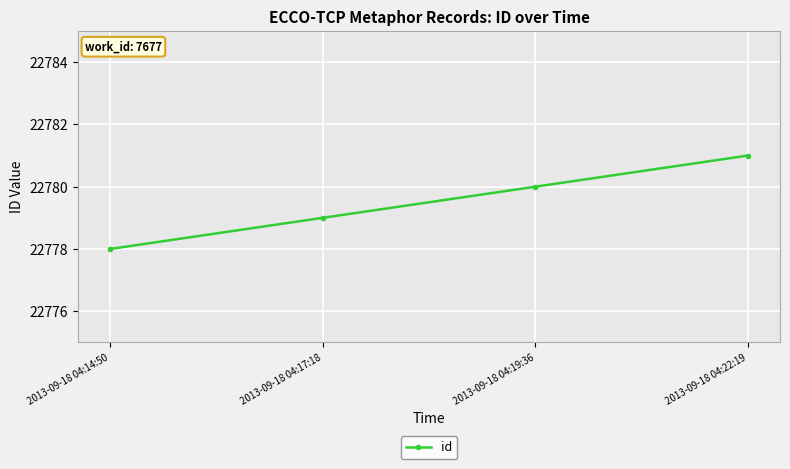

Count the values in the range 22779 to 22781.

3